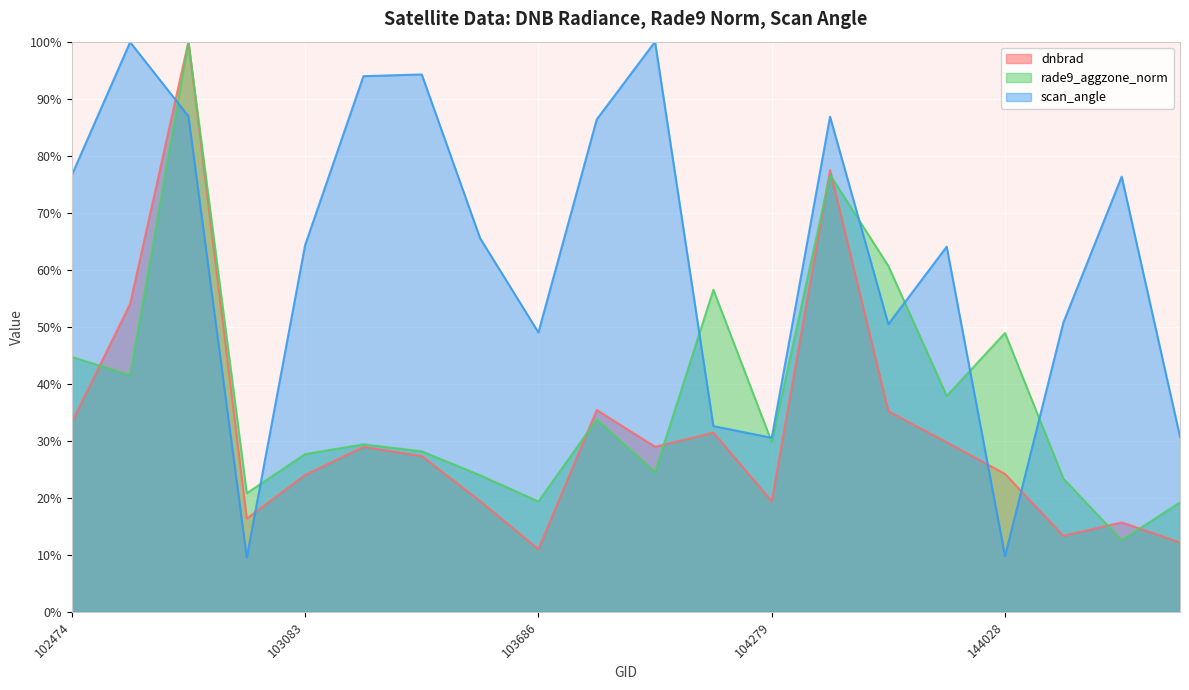

The value of dnbrad at 103804 is 53.8. True or false?

False